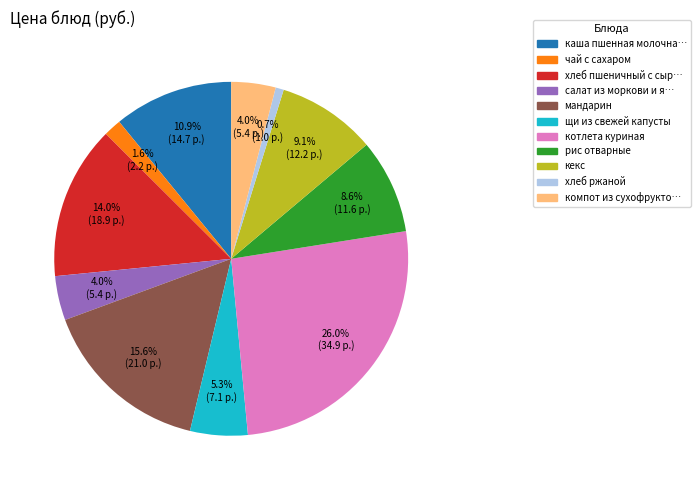

Does any single category account for the majority?

No